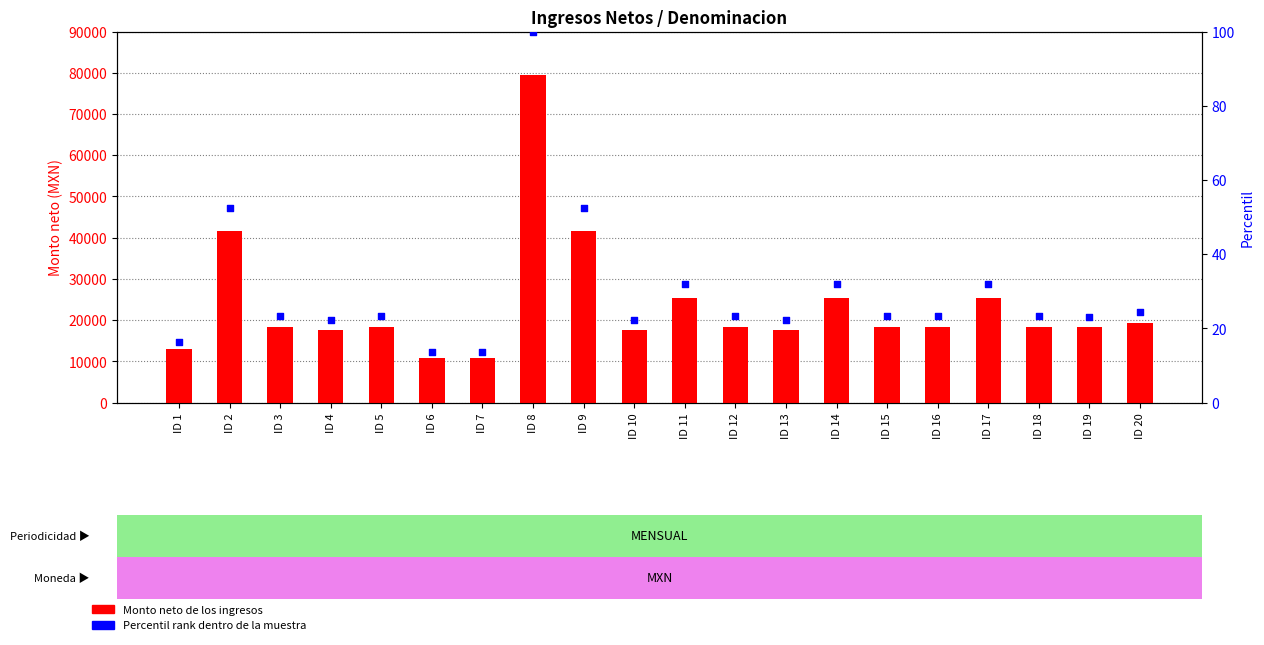

Which series contains the highest Y value?

Monto neto de los ingresos